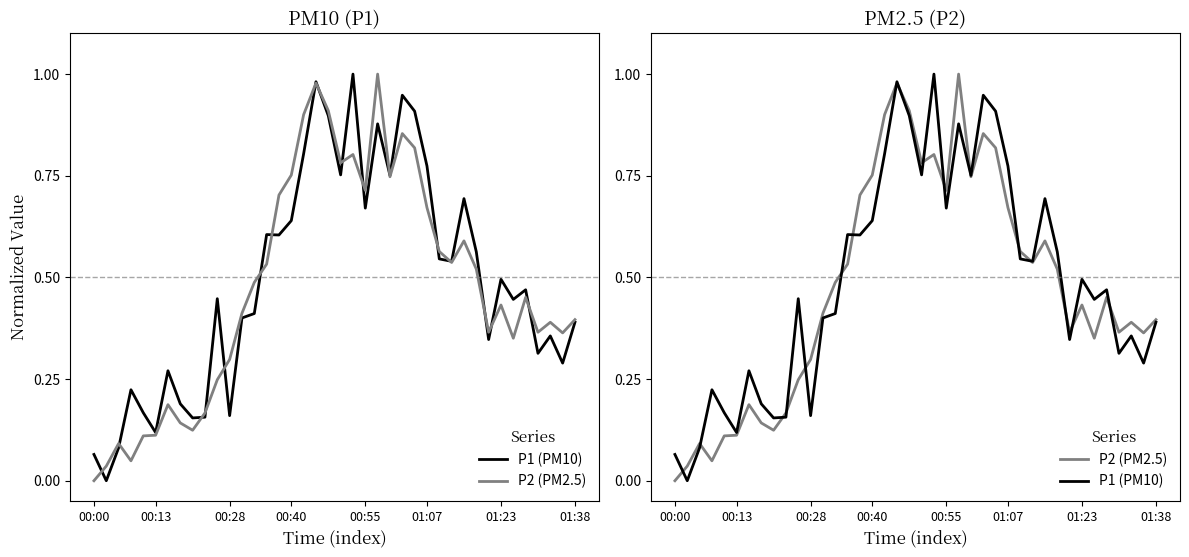

Reading left to right, list all the values displayed in this chart.

P1 (PM10): 0.1	0.0	0.1	0.2	0.2	0.1	0.3	0.2	0.2	0.2	0.4	0.2	0.4	0.4	0.6	0.6	0.6	0.8	1.0	0.9	0.8	1.0	0.7	0.9	0.8	0.9	0.9	0.8	0.5	0.5	0.7	0.6	0.3	0.5	0.4	0.5	0.3	0.4	0.3	0.4
P2 (PM2.5): 0.0	0.0	0.1	0.0	0.1	0.1	0.2	0.1	0.1	0.2	0.2	0.3	0.4	0.5	0.5	0.7	0.8	0.9	1.0	0.9	0.8	0.8	0.7	1.0	0.7	0.9	0.8	0.7	0.6	0.5	0.6	0.5	0.4	0.4	0.4	0.5	0.4	0.4	0.4	0.4